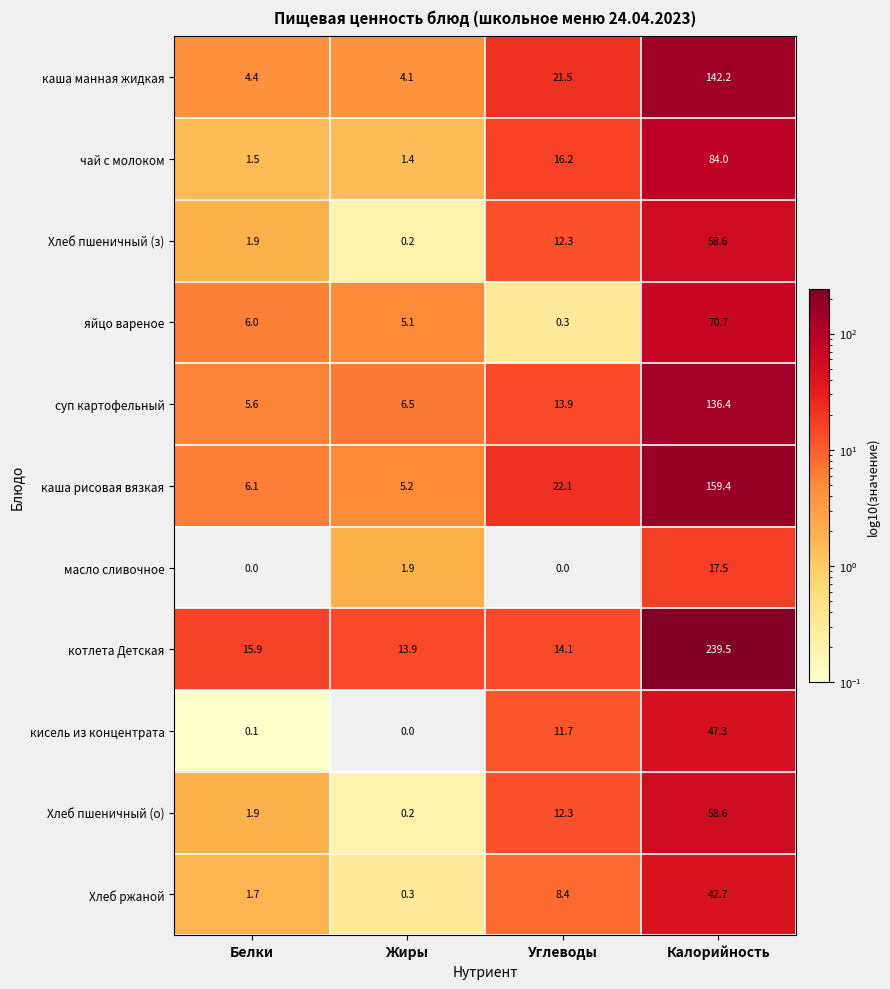

List the labels in order of каша манная жидкая value, smallest first.

Жиры, Белки, Углеводы, Калорийность